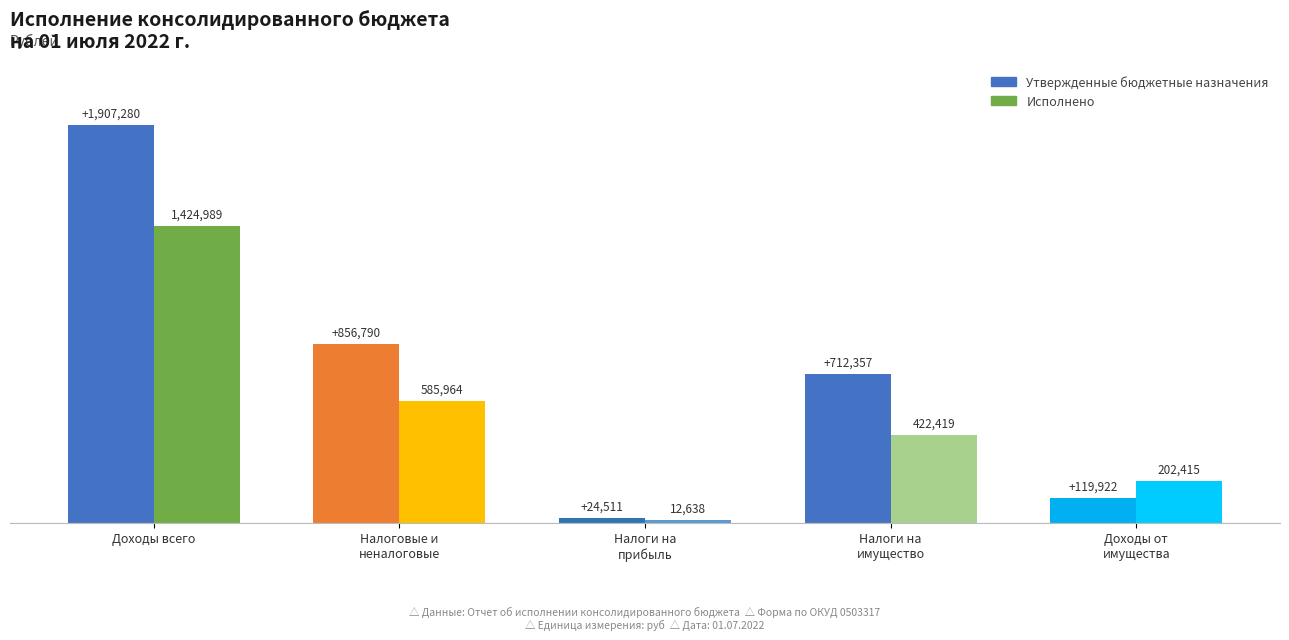

The value of Исполнено at Доходы всего is 383442.8. True or false?

False